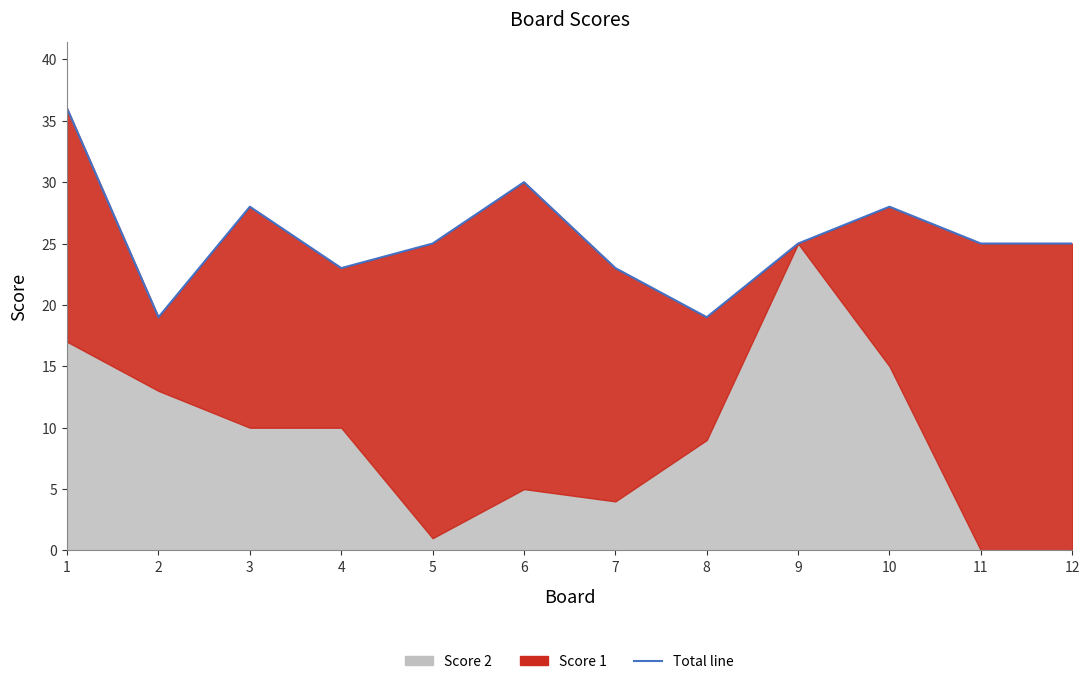

Reading right to left, list all the values displayed in this chart.

Score 2: 12=0	11=0	10=15	9=25	8=9	7=4	6=5	5=1	4=10	3=10	2=13	1=17
Score 1: 12=25	11=25	10=13	9=0	8=10	7=19	6=25	5=24	4=13	3=18	2=6	1=19